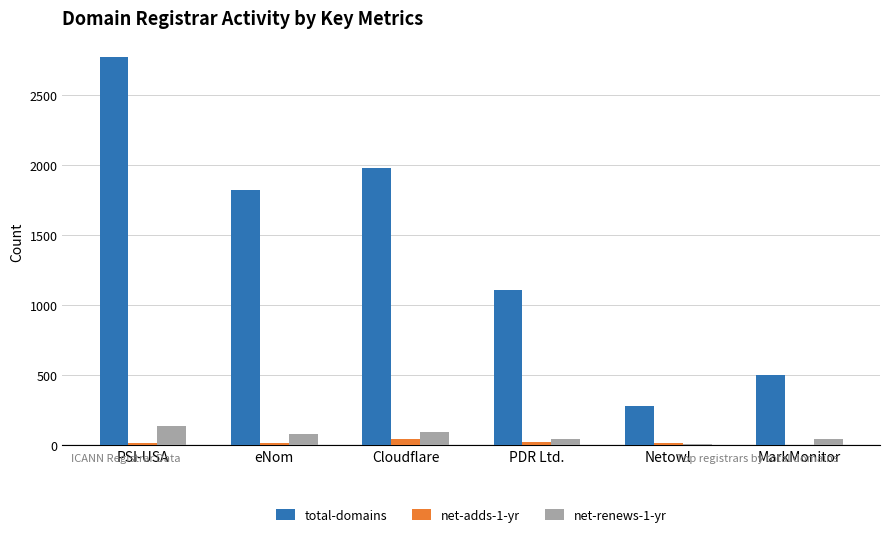

What is the total value across all series at PSI-USA?

2918